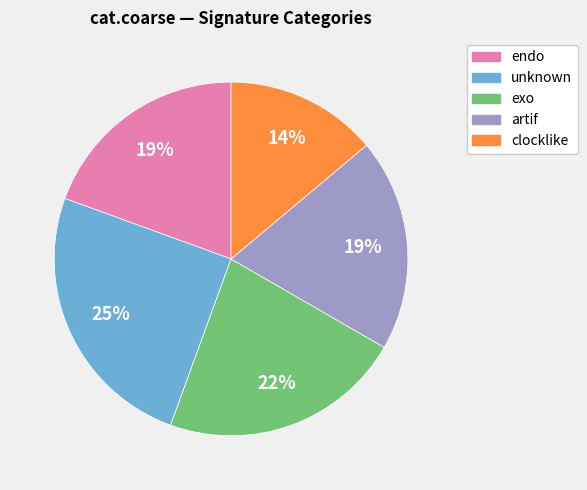

To the nearest percent, what is the difference between the exo and artif slice percentages?

3%